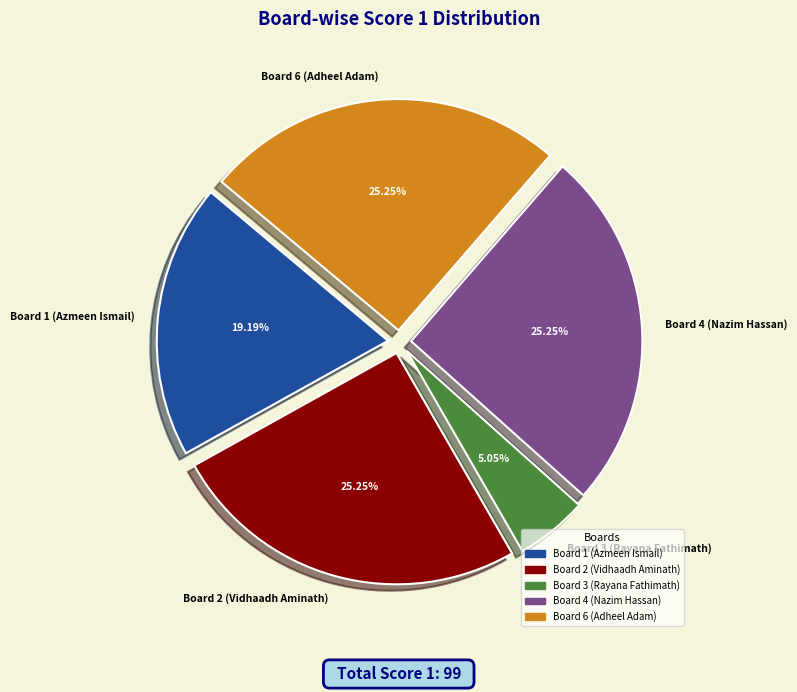

Which slice is the smallest?

Board 3 (Rayana Fathimath)